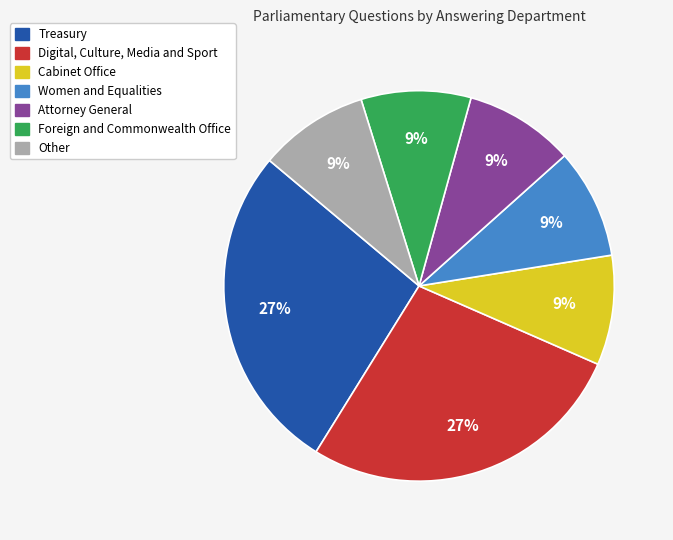

Is there a majority slice in this chart?

No